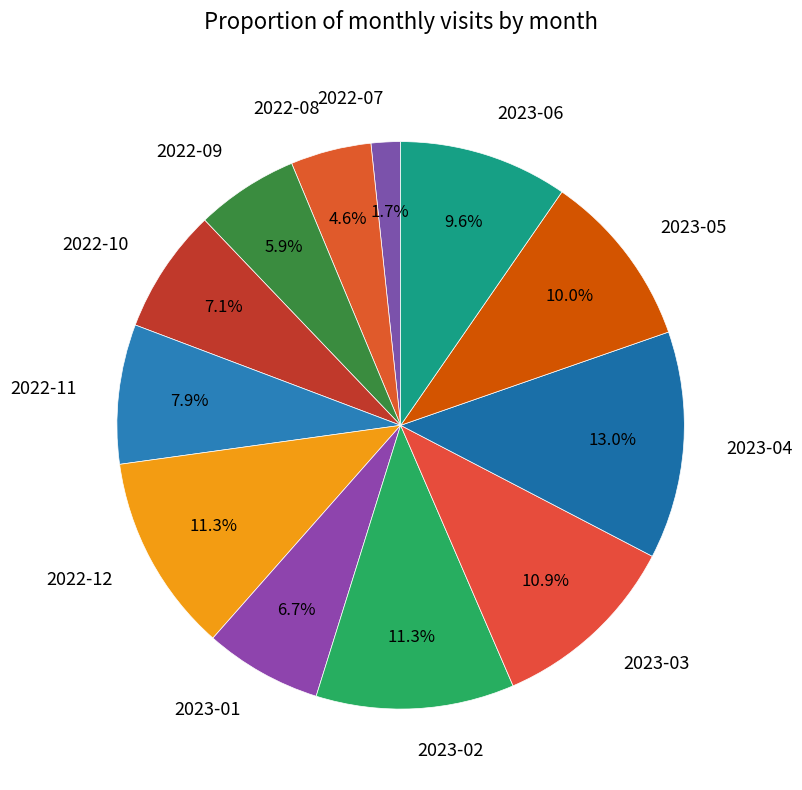

To the nearest percent, what portion does 2023-04 represent?

13%